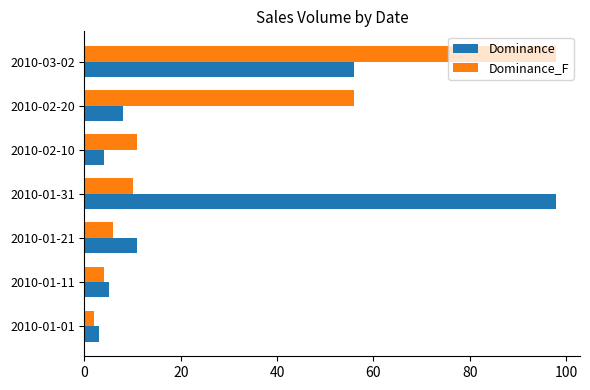

What is the total value across all series at 2010-02-20?

64